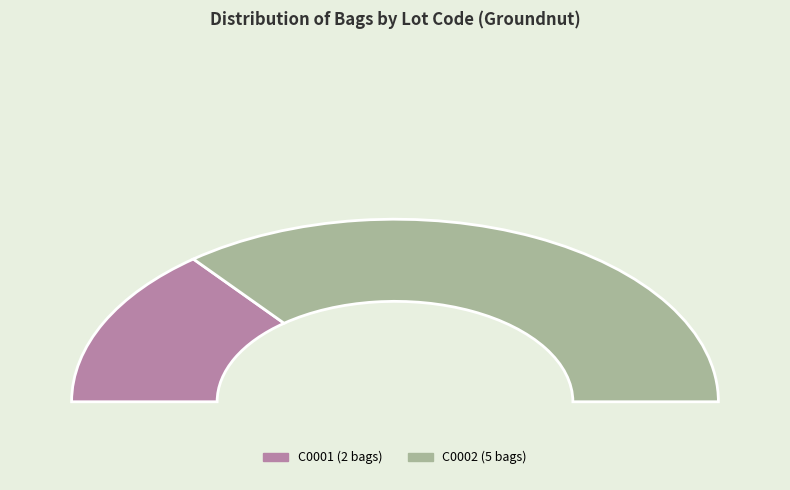

Is the sum of C0002 and C0001 greater than half?

Yes